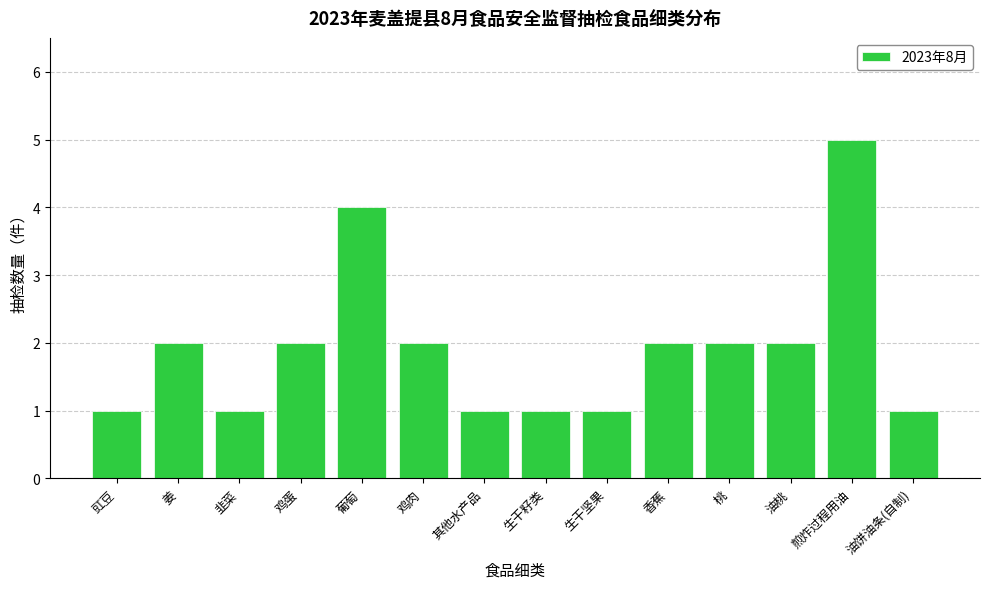

Which category has the highest value across all series?

煎炸过程用油